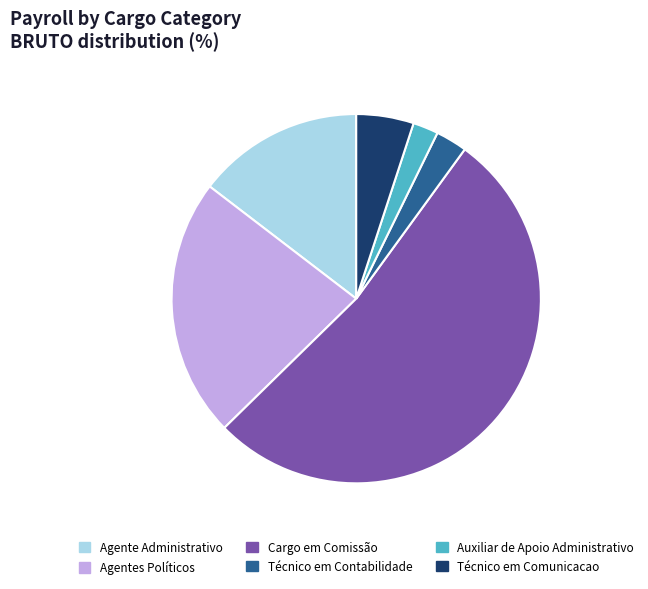

Does any single category account for the majority?

Yes